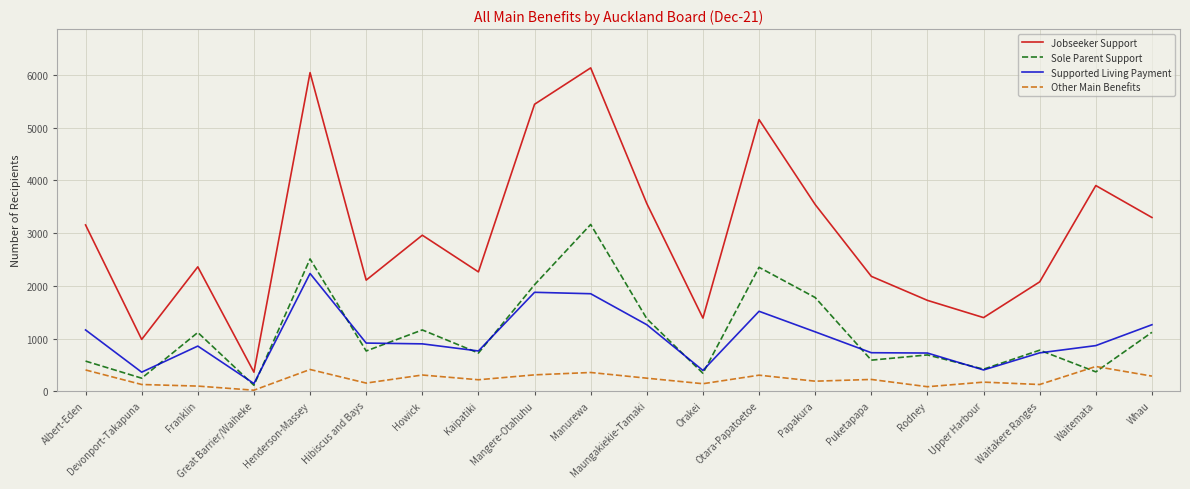

Which series has the largest total across all categories?

Jobseeker Support